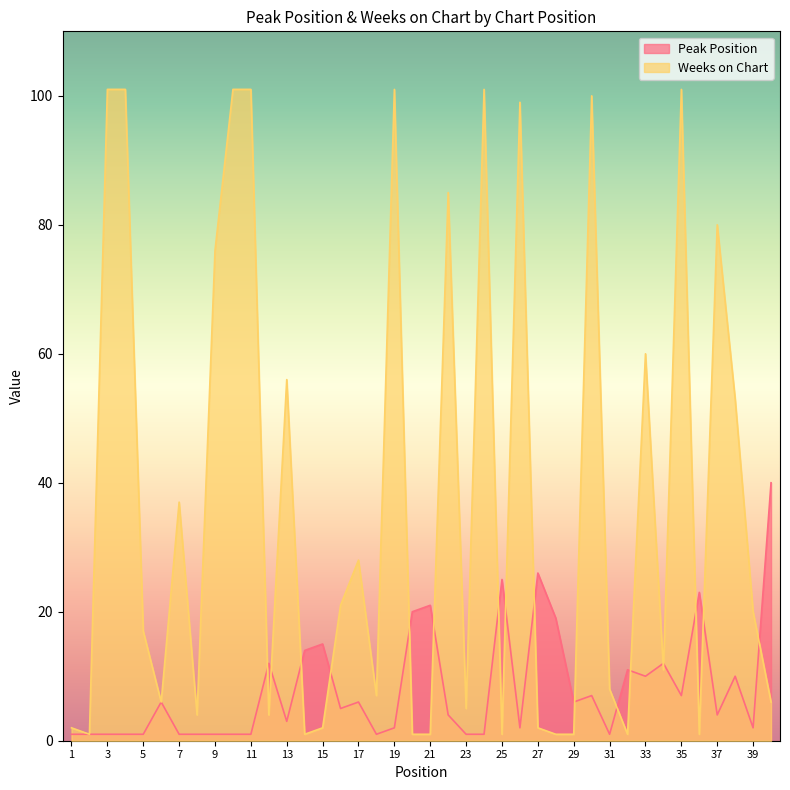

What is the difference between the Peak Position values at 15 and 2?

14